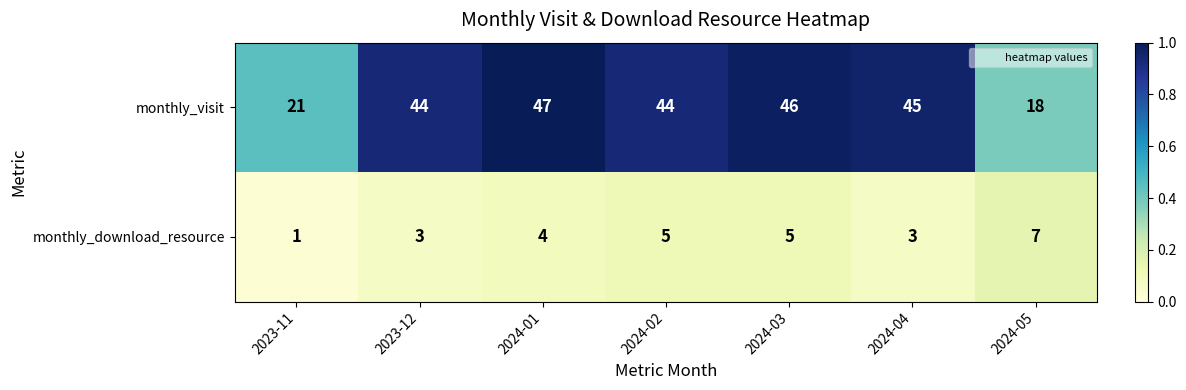

What value does the monthly_download_resource series have at 2024-03?

5